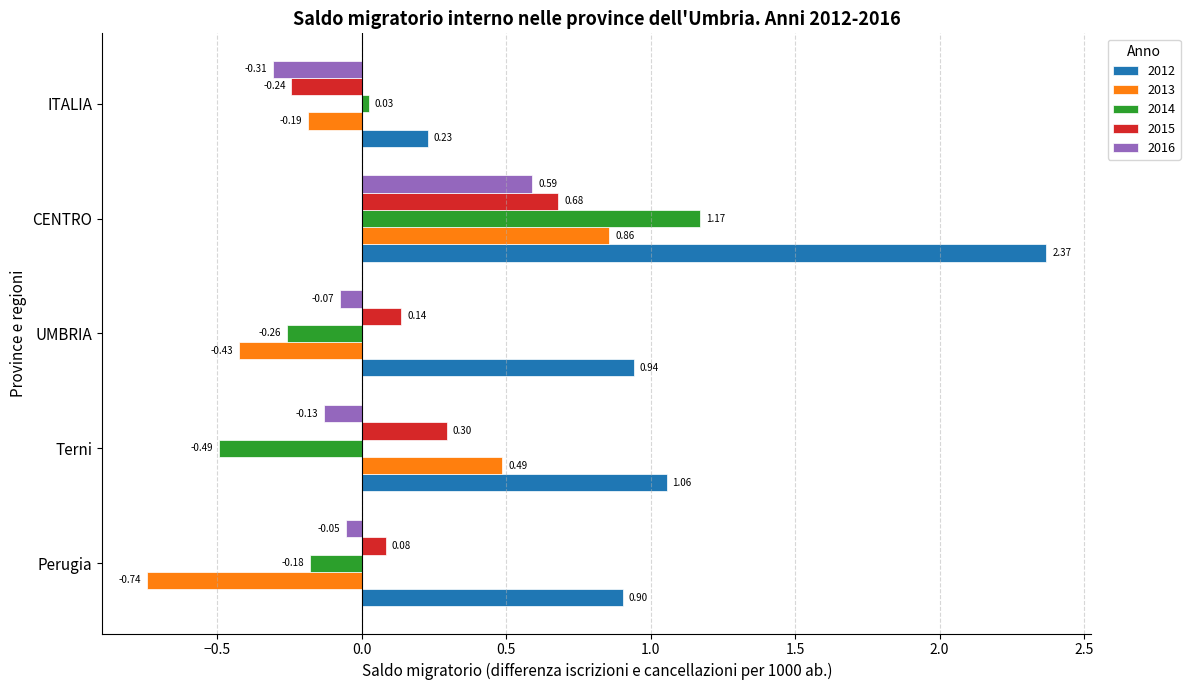

Rank the categories by 2013 value from highest to lowest.

CENTRO, Terni, ITALIA, UMBRIA, Perugia